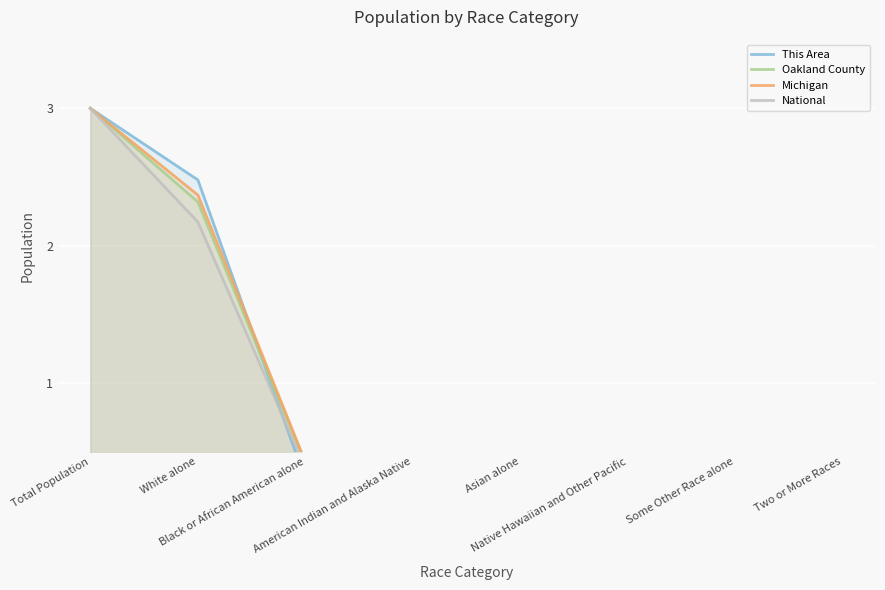

Reading left to right, what are all the values shown in this chart?

This Area: Total Population=3.0	White alone=2.5	Black or African American alone=0.3	American Indian and Alaska Native=0.0	Asian alone=0.0	Native Hawaiian and Other Pacific=0.0	Some Other Race alone=0.0	Two or More Races=0.1
Oakland County: Total Population=3.0	White alone=2.3	Black or African American alone=0.4	American Indian and Alaska Native=0.0	Asian alone=0.2	Native Hawaiian and Other Pacific=0.0	Some Other Race alone=0.0	Two or More Races=0.1
Michigan: Total Population=3.0	White alone=2.4	Black or African American alone=0.4	American Indian and Alaska Native=0.0	Asian alone=0.1	Native Hawaiian and Other Pacific=0.0	Some Other Race alone=0.0	Two or More Races=0.1
National: Total Population=3.0	White alone=2.2	Black or African American alone=0.4	American Indian and Alaska Native=0.0	Asian alone=0.1	Native Hawaiian and Other Pacific=0.0	Some Other Race alone=0.2	Two or More Races=0.1